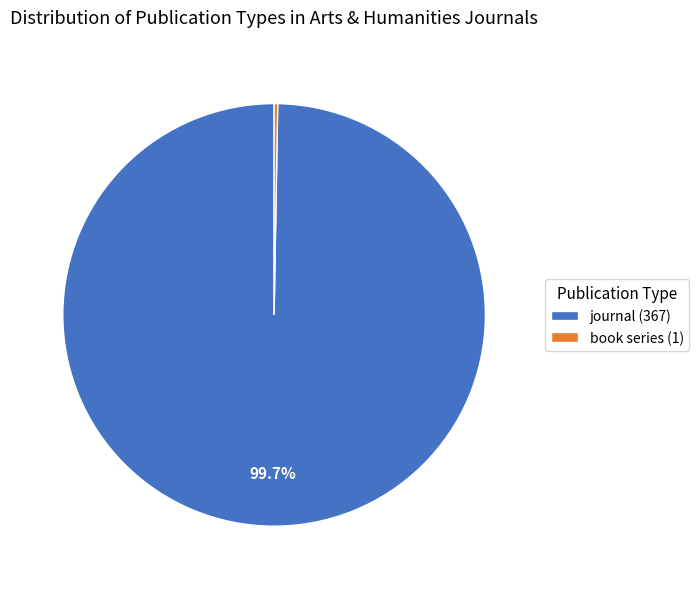

To the nearest percent, what percentage of the pie is journal?

100%